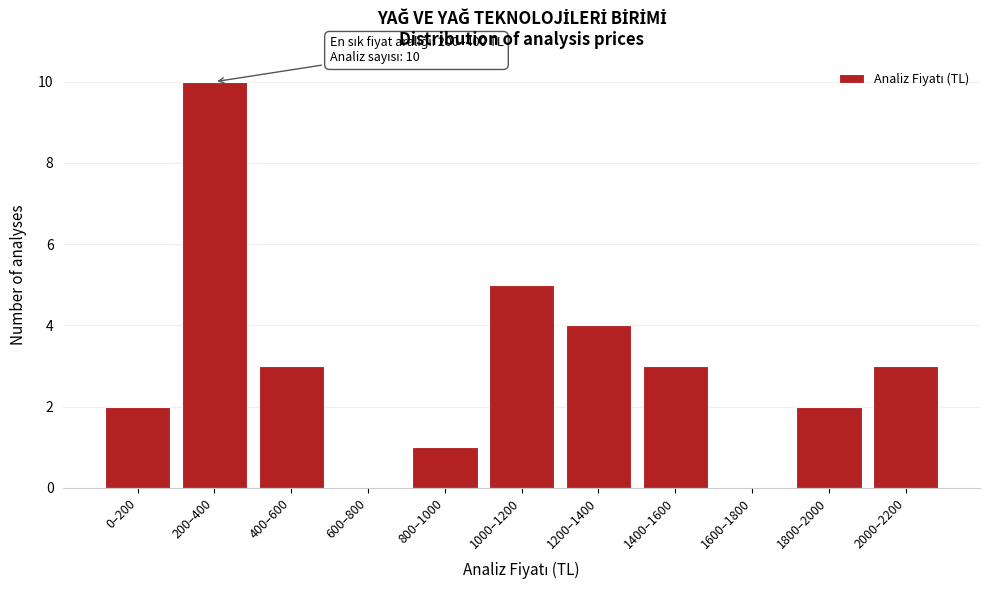

Reading left to right, transcribe all the data shown in this chart.

0–200=2	200–400=10	400–600=3	600–800=0	800–1000=1	1000–1200=5	1200–1400=4	1400–1600=3	1600–1800=0	1800–2000=2	2000–2200=3